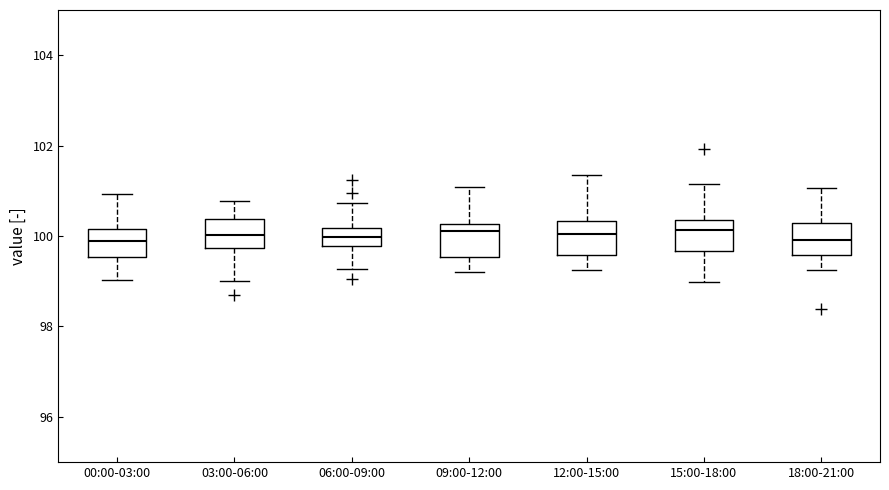

Reading left to right, read every box against the y-axis: the position of its median line, the range the box covers, and the ends of its whiskers. The values are not printed on the chart, so give them approximately, as read against the axis.

00:00-03:00: median 99.8, box 99.6 to 100.2, whiskers 99.0 to 101.0
03:00-06:00: median 100.0, box 99.8 to 100.4, whiskers 99.0 to 100.8
06:00-09:00: median 100.0, box 99.8 to 100.2, whiskers 99.2 to 100.8
09:00-12:00: median 100.2 (just below the box's upper edge), box 99.6 to 100.2, whiskers 99.2 to 101.0
12:00-15:00: median 100.0, box 99.6 to 100.4, whiskers 99.2 to 101.4
15:00-18:00: median 100.2, box 99.6 to 100.4, whiskers 99.0 to 101.2
18:00-21:00: median 100.0, box 99.6 to 100.2, whiskers 99.2 to 101.0